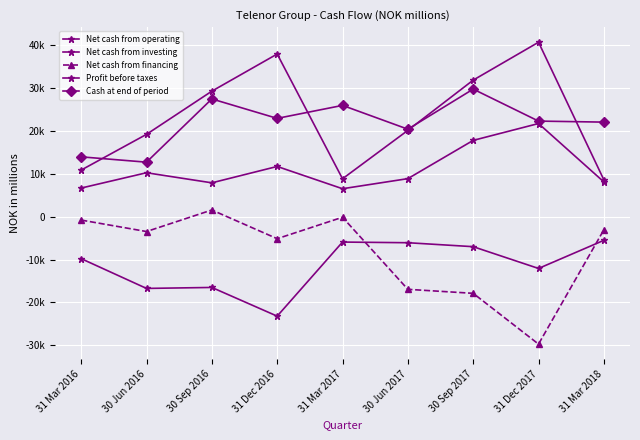

True or false: Net cash from financing and Cash at end of period intersect in this chart.

False